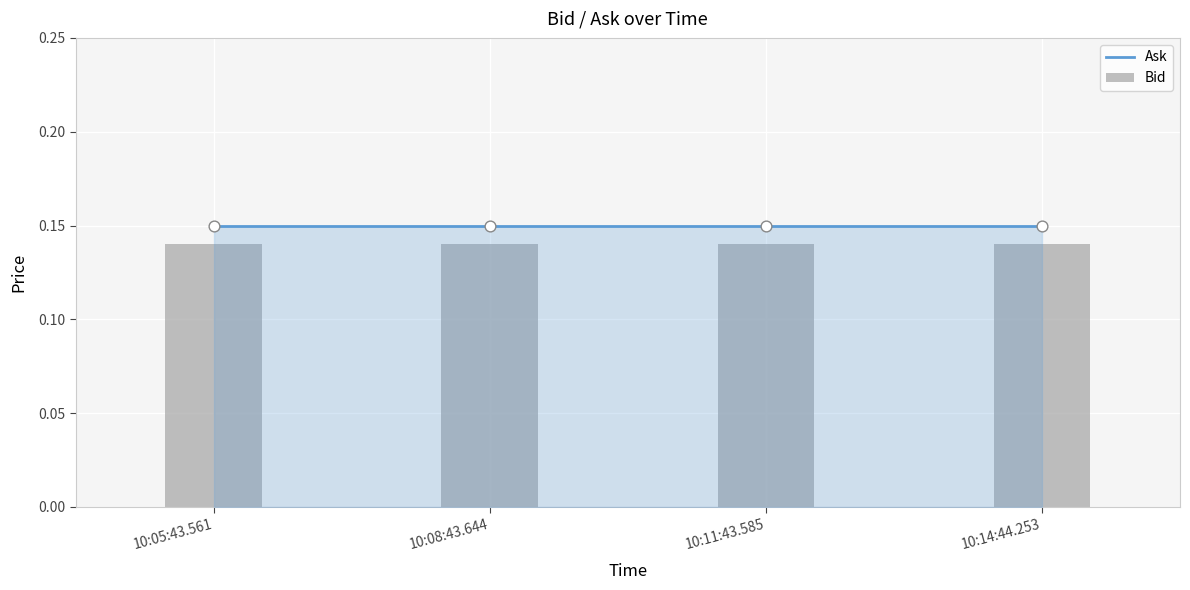

At how many categories does at least one series exceed 0?

4